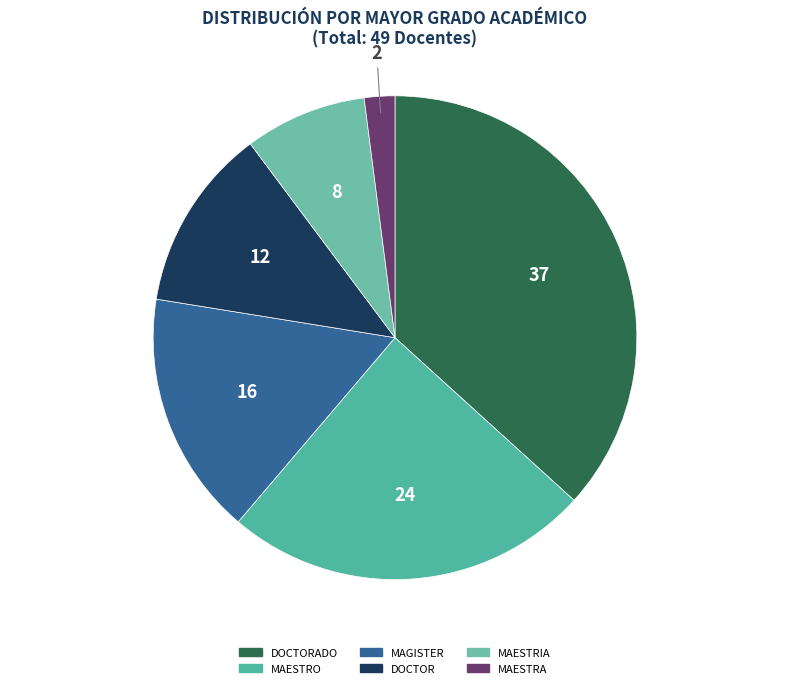

The MAGISTER slice represents 31% of the pie. True or false?

False